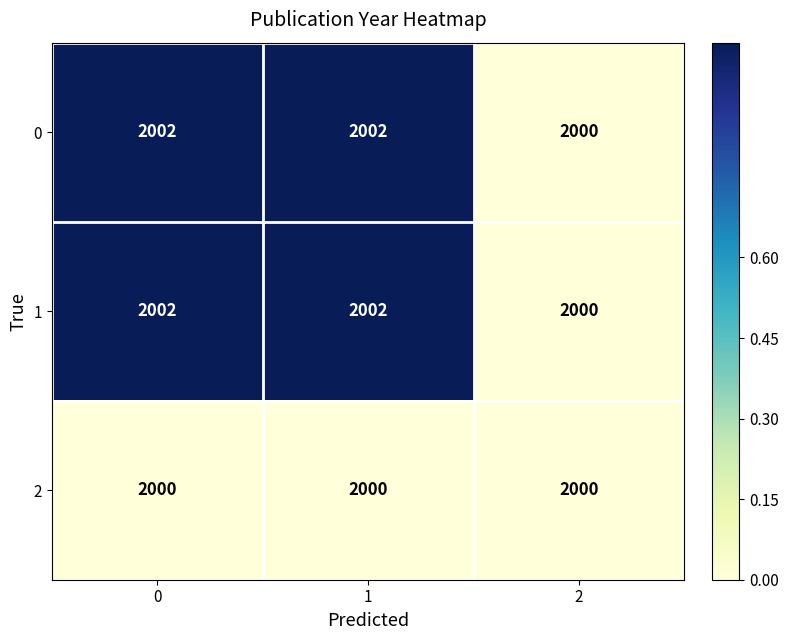

Reading left to right, extract all data points from this chart.

0: 0=2002	1=2002	2=2000
1: 0=2002	1=2002	2=2000
2: 0=2000	1=2000	2=2000